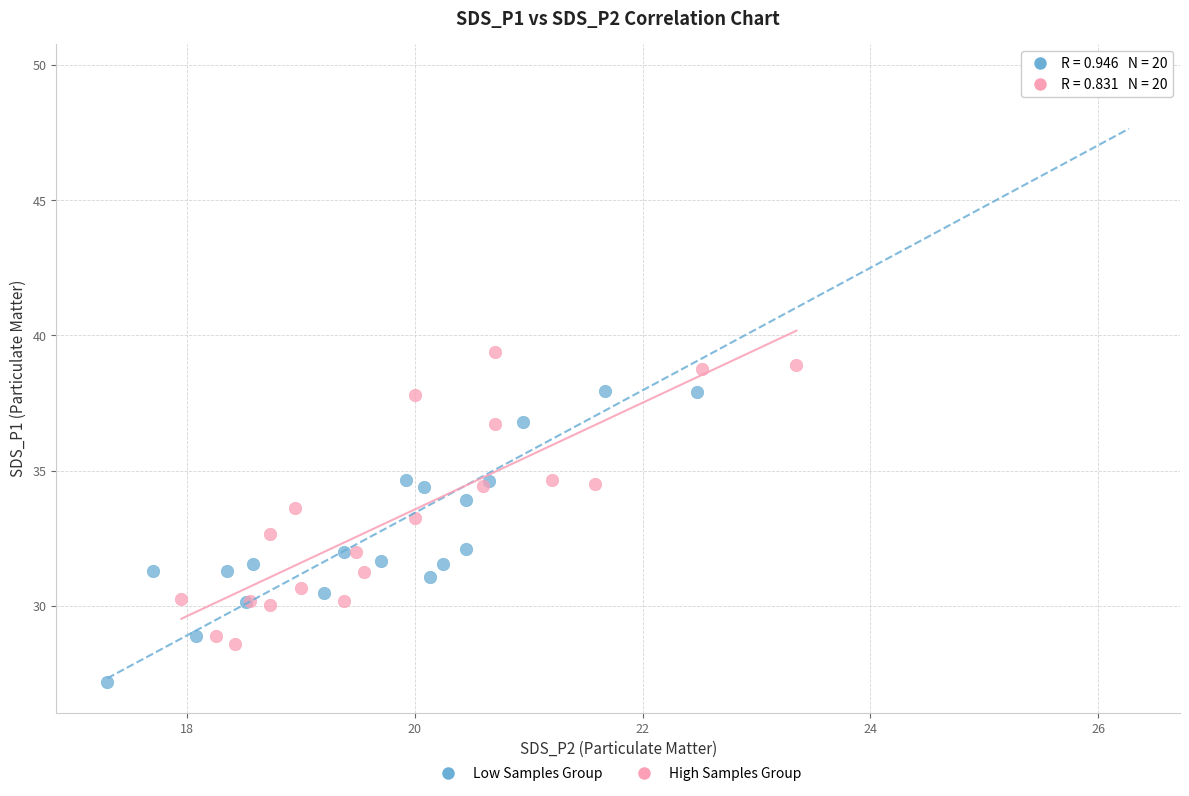

Which series contains the lowest Y value?

Low Samples Group